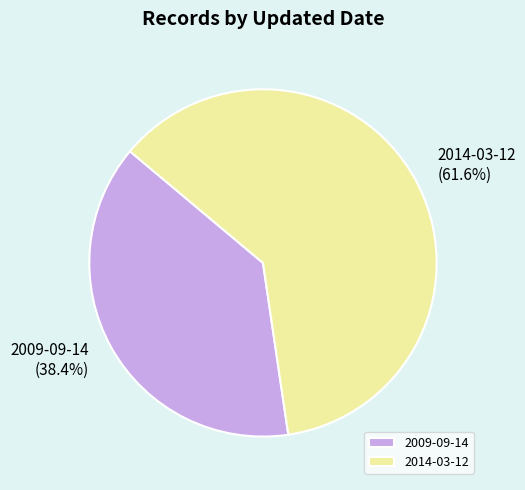

Approximately how many times larger is the value at 2009-09-14 compared to 2014-03-12?

0.6